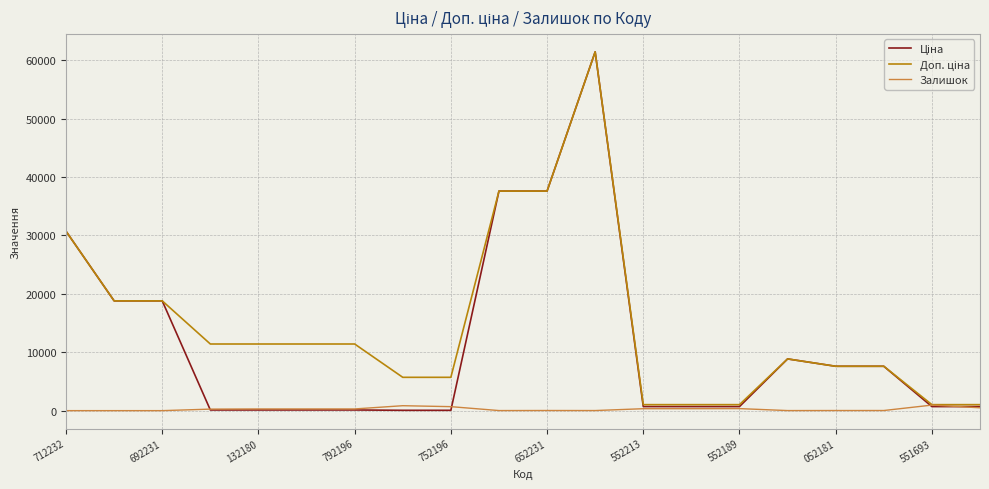

Is this an area chart (filled region under the line)?

No